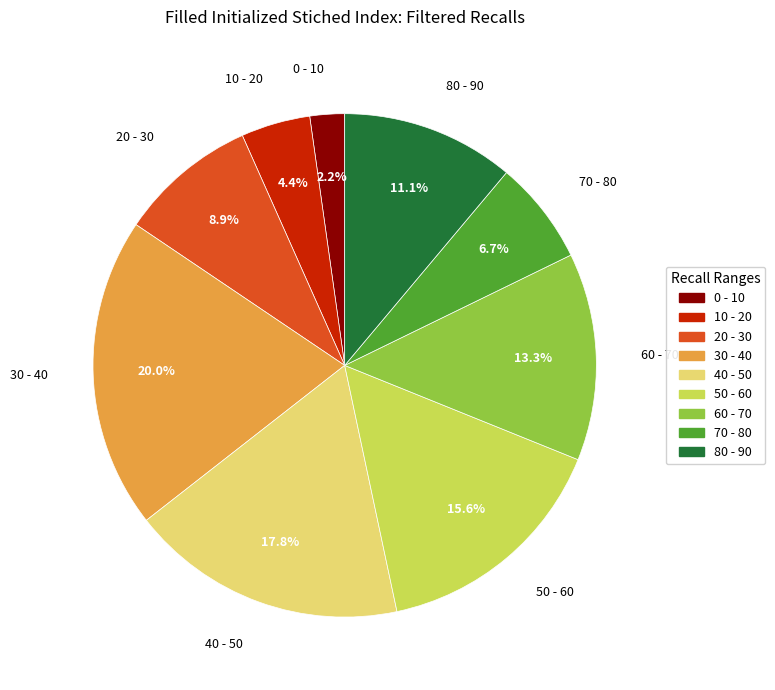

How many segments does this pie chart have?

9